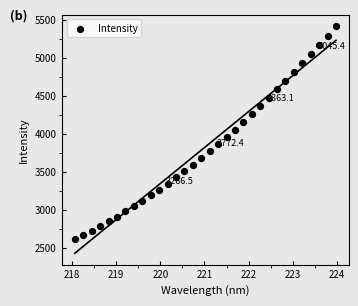

What is the range of X values (max minus min)?

5.9